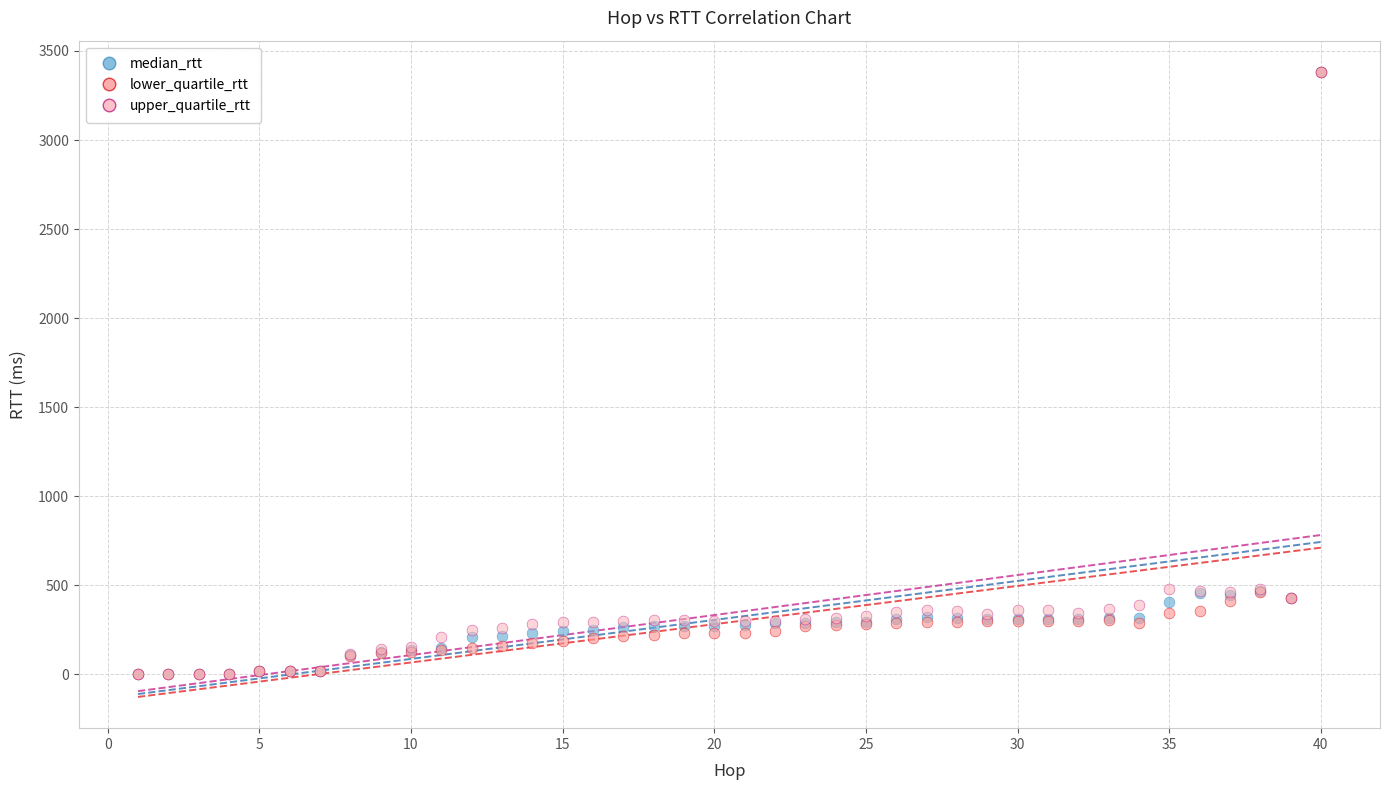

Which series has the largest Y range (max minus min)?

lower_quartile_rtt